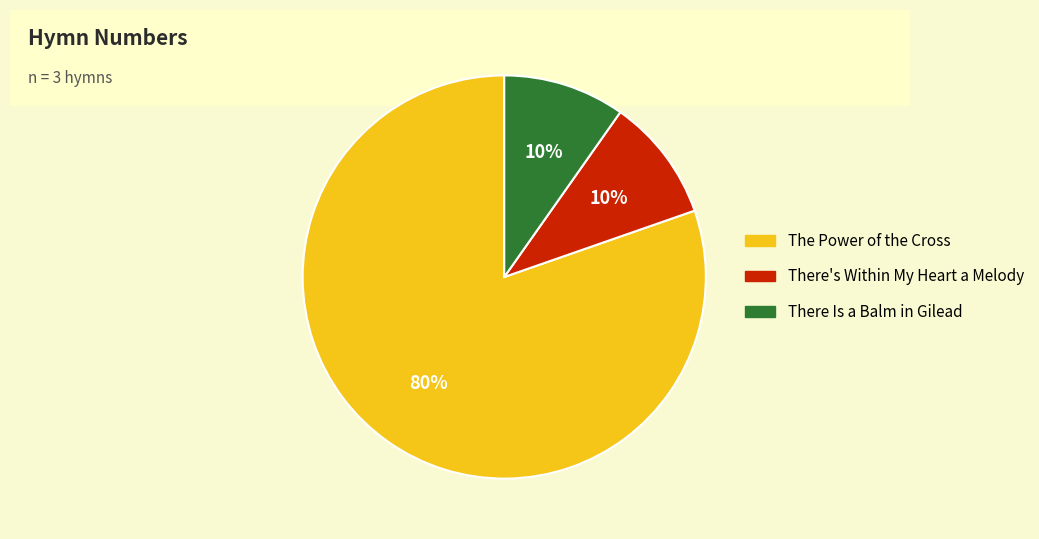

Which slice is the largest?

The Power of the Cross